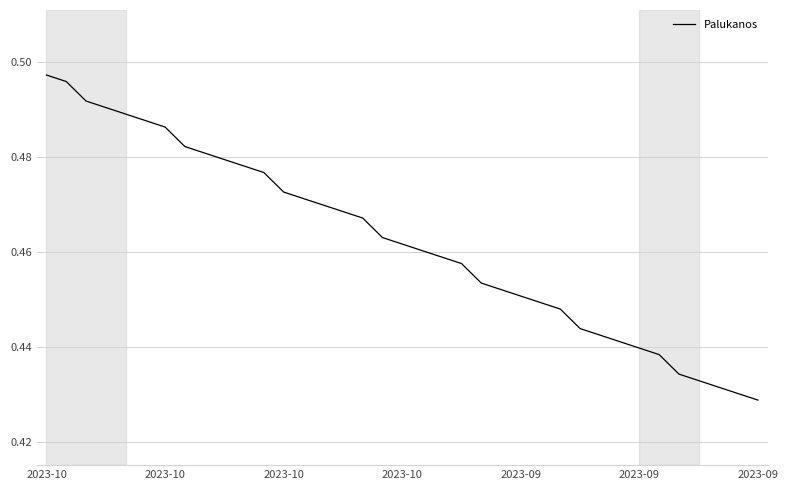

How many lines are shown in the chart?

1